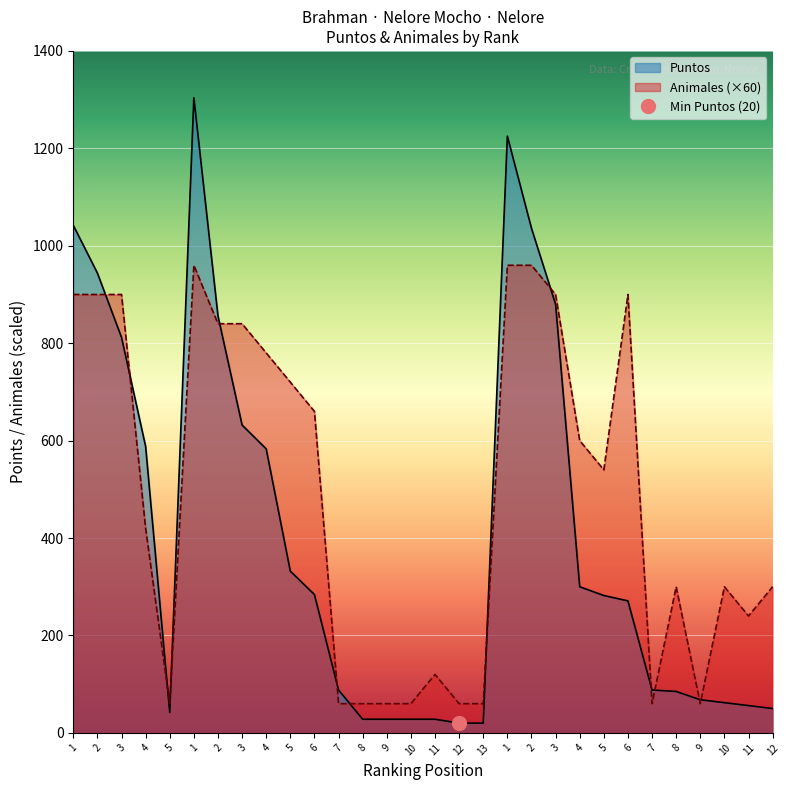

At which category is the sum across all series the highest?

1